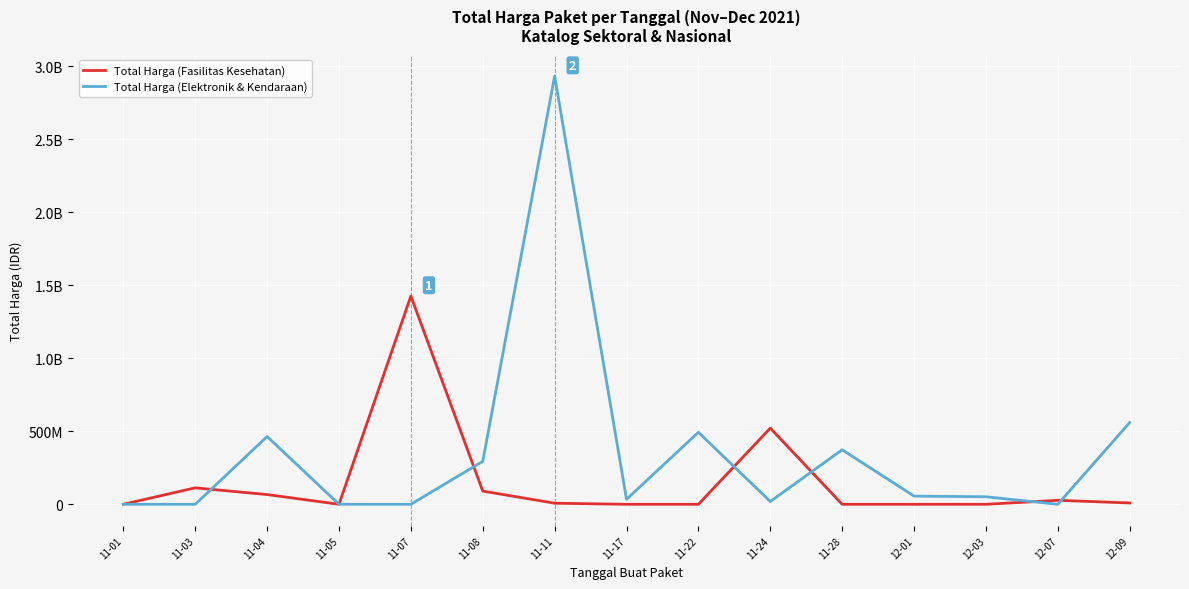

Does the chart have visible grid lines?

Yes